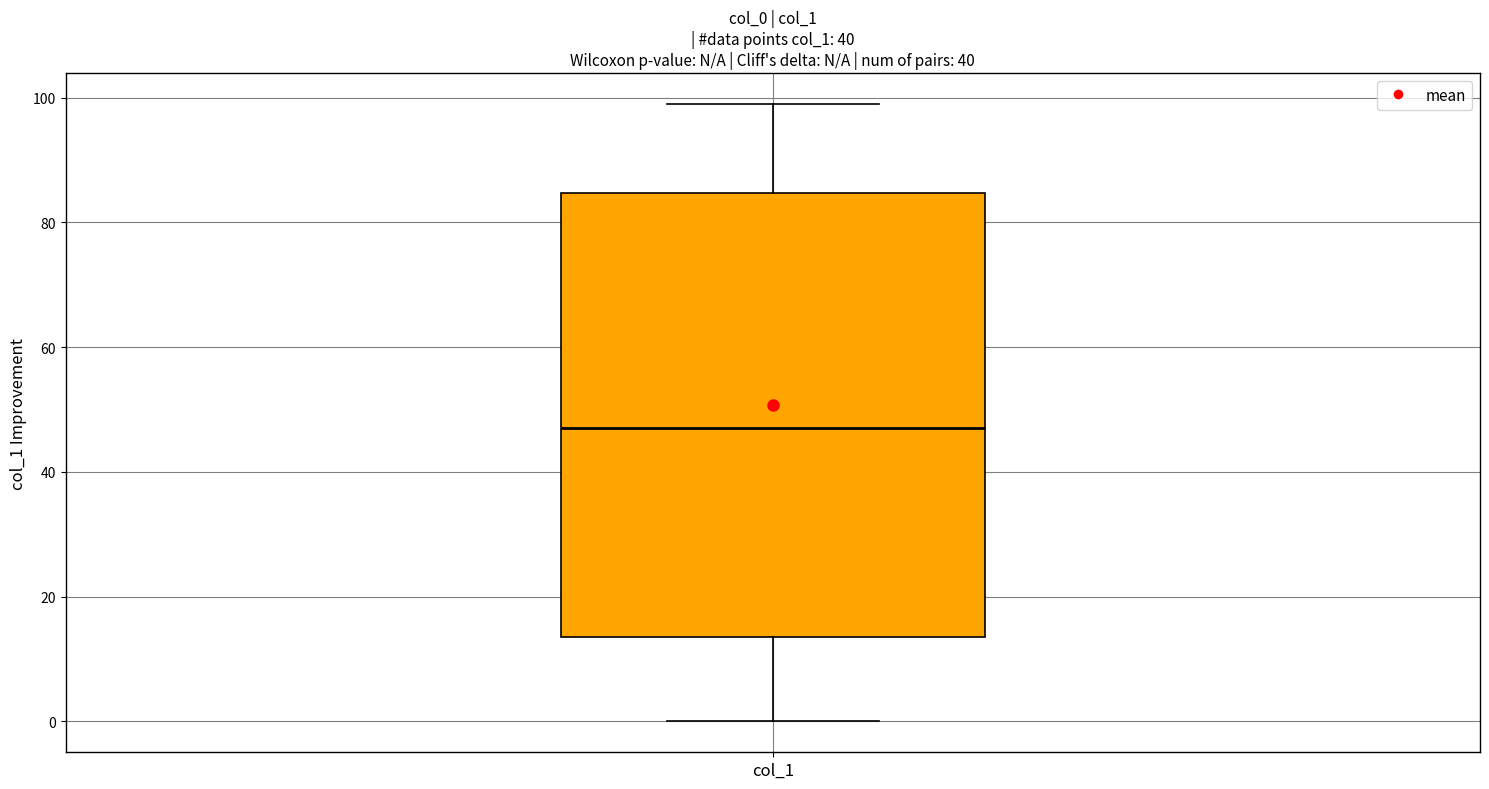

Transcribe this box plot: give where the median line is, the range the box spans, and where the two whiskers end, as read against the y-axis. The values are not printed on the chart, so give them approximately, as read against the axis.

median 48, box 14 to 84, whiskers 0 to 100